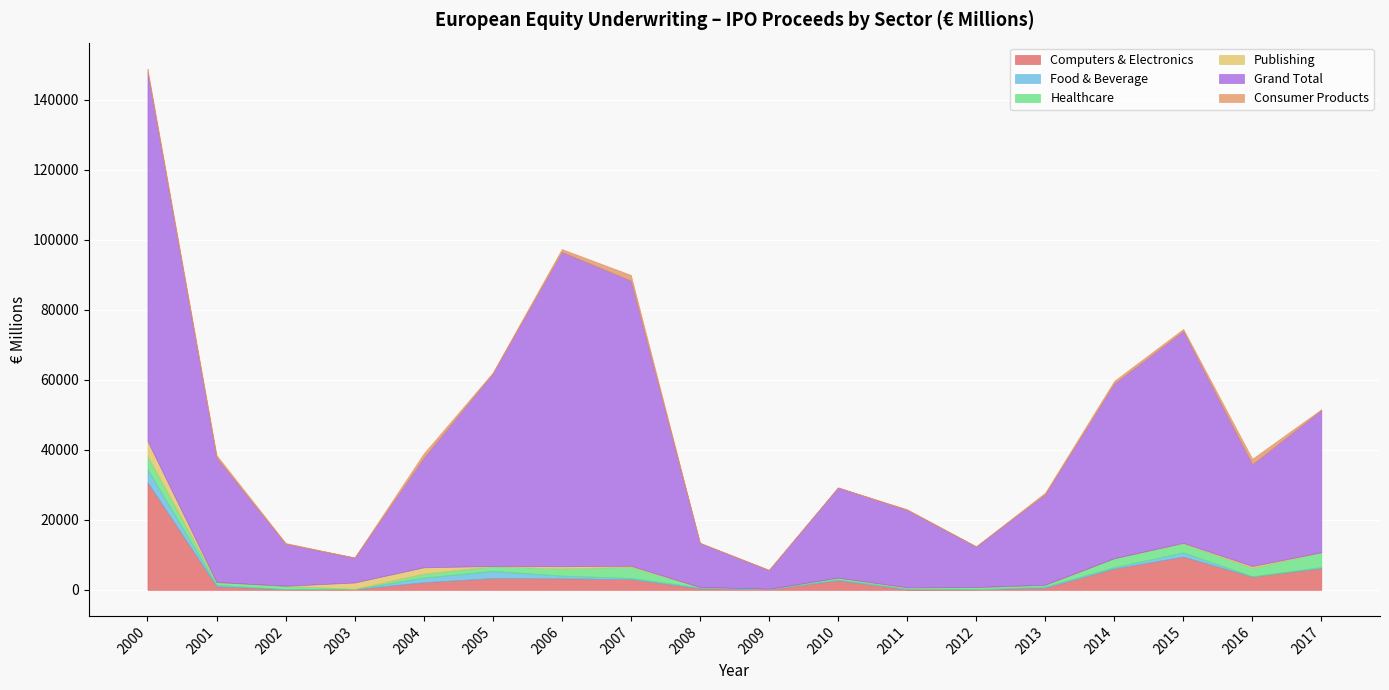

What is the difference between the second highest and minimum values in the Healthcare series?

3791